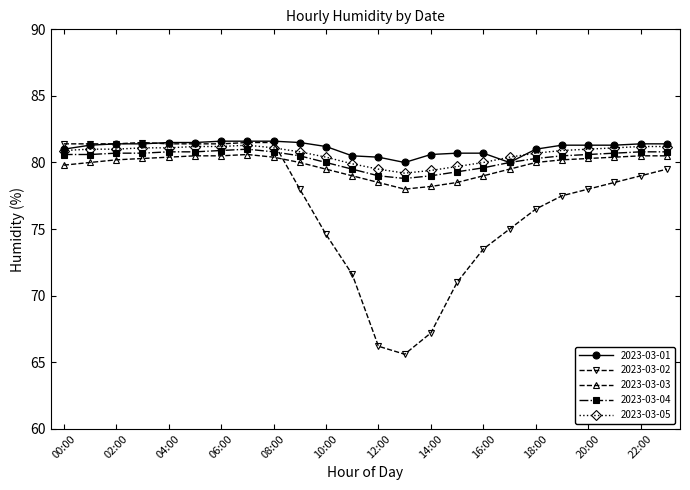

After their last crossing, which series has the higher values: 2023-03-05 or 2023-03-02?

2023-03-05